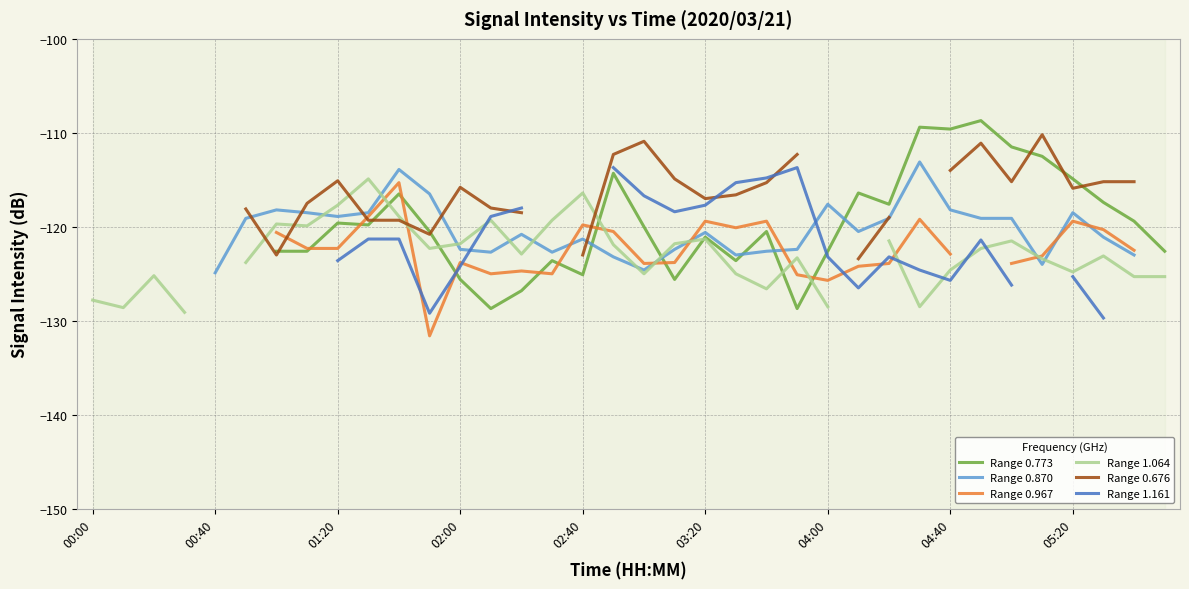

Does the chart have visible grid lines?

Yes